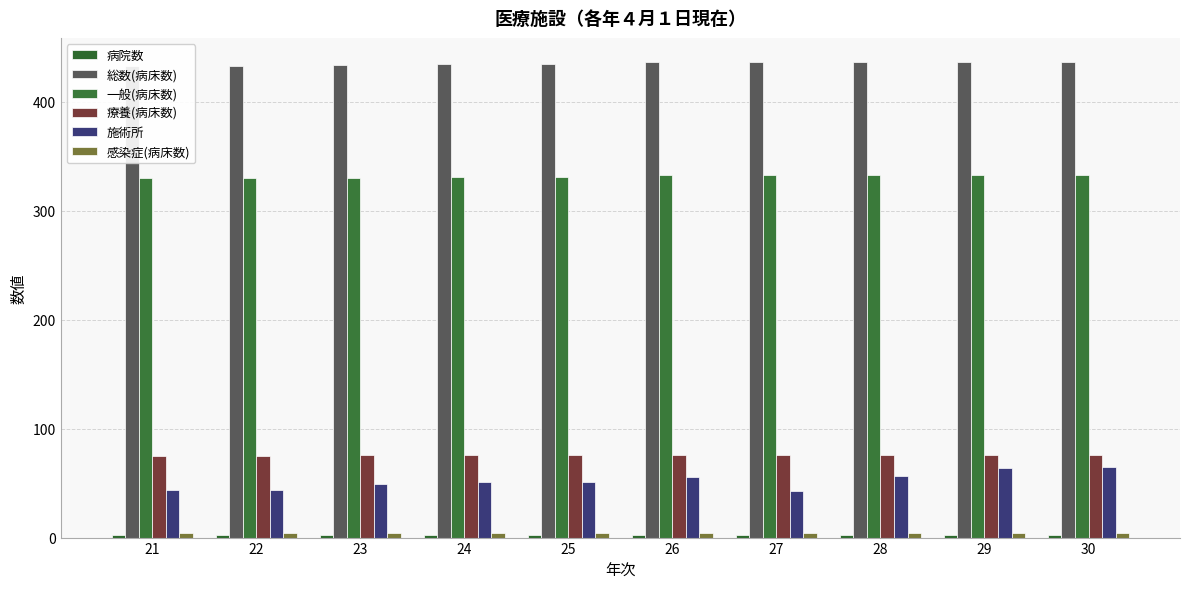

What is the value of the 感染症(病床数) bar at the 10th from the left?

4